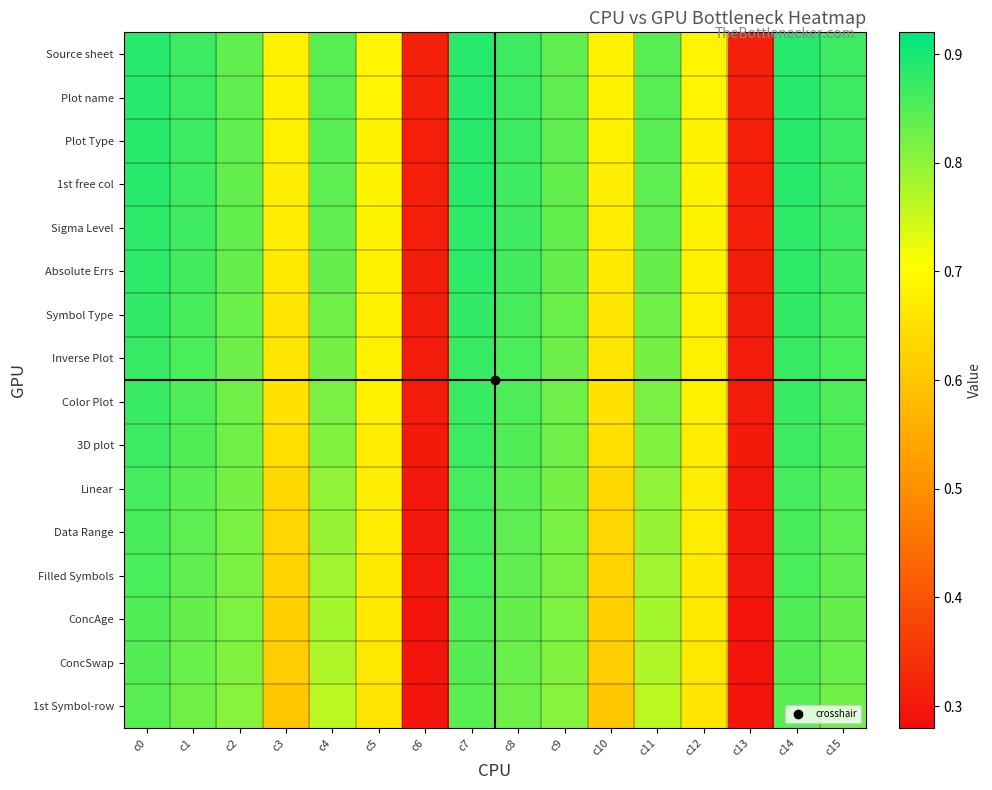

At which category is the sum across all series the highest?

c0